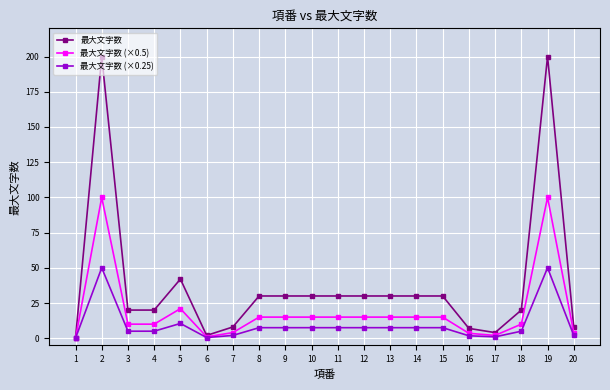

The value of 最大文字数 (×0.5) at 5 is 28.9. True or false?

False